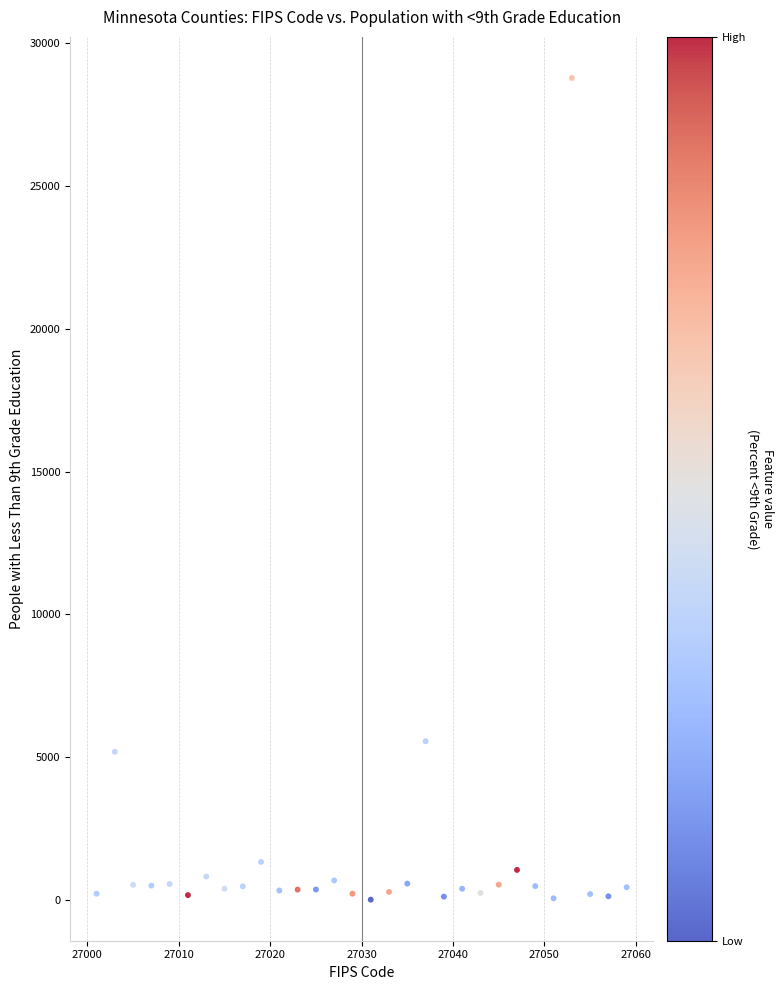

What is the range of Y values (max minus min)?

28752